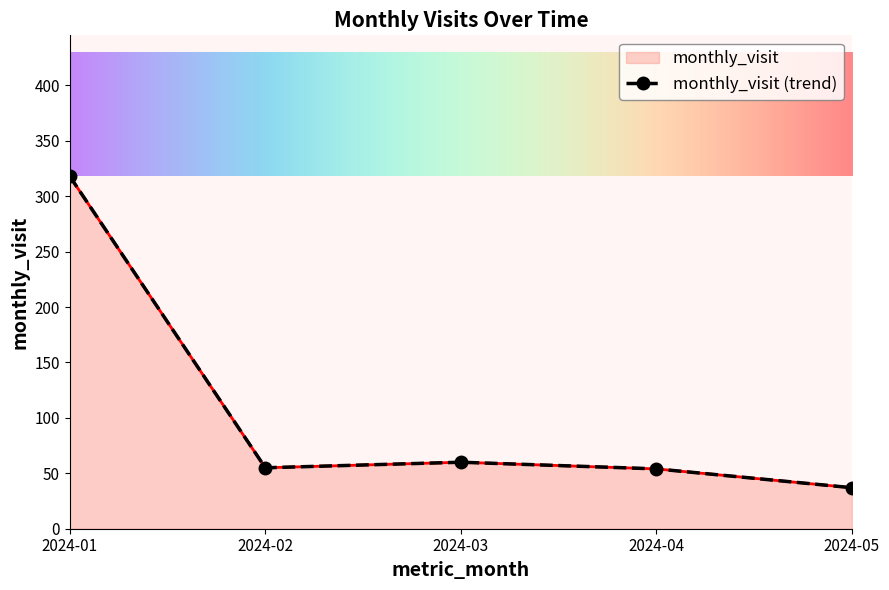

How many interior local valleys (lower than both neighbors) does the data have?

1